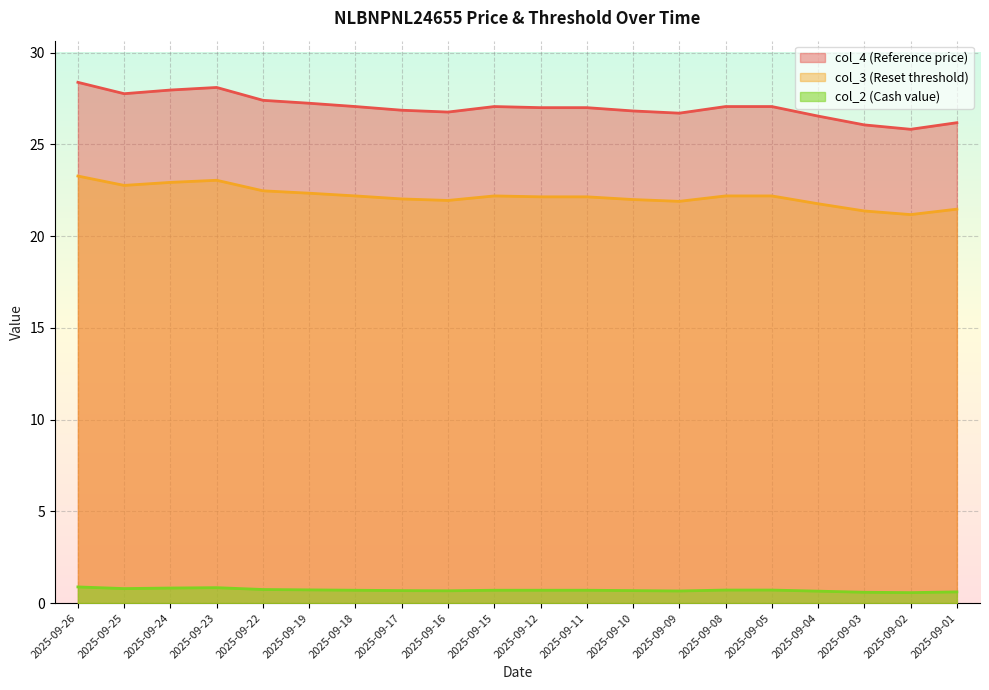

True or false: col_2 (Cash value) and col_4 (Reference price) cross at least once.

False